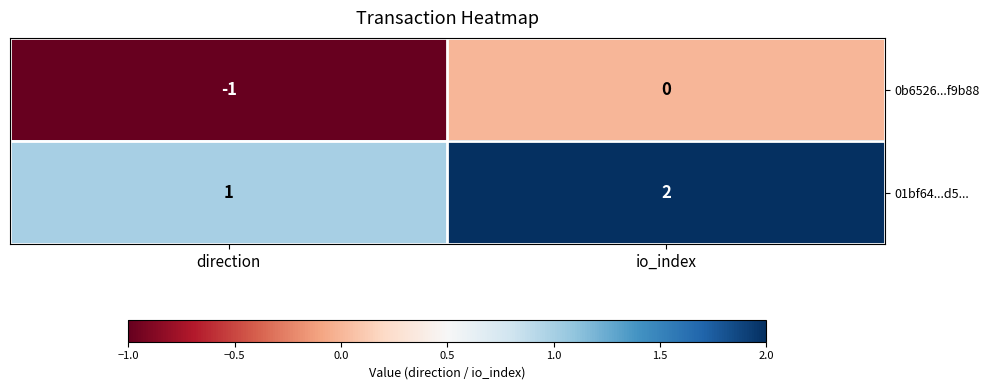

Where is 0b6526...f9b88 nearest to the value 0?

io_index